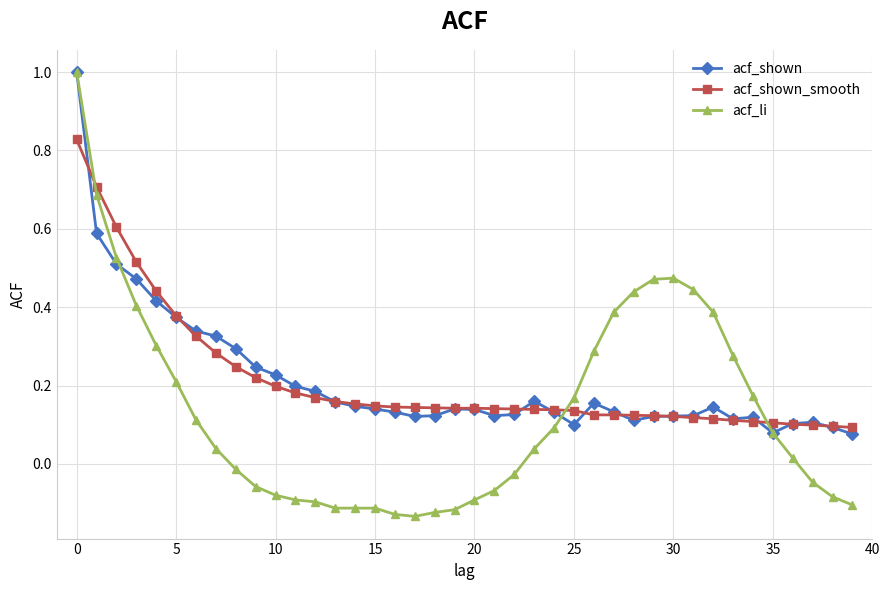

Which series has the widest spread of values?

acf_li